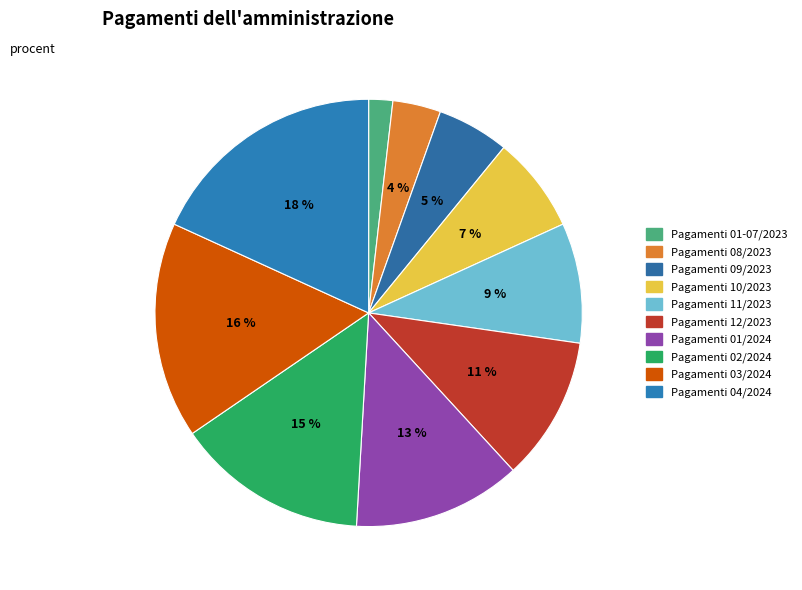

To the nearest percent, what is the difference between the largest and smallest slice percentages?

16%